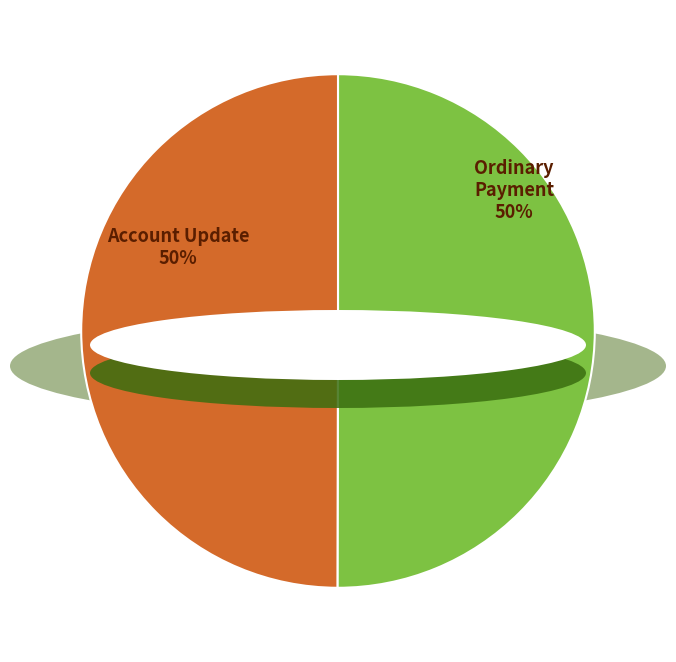

Count the number of slices in the pie.

2